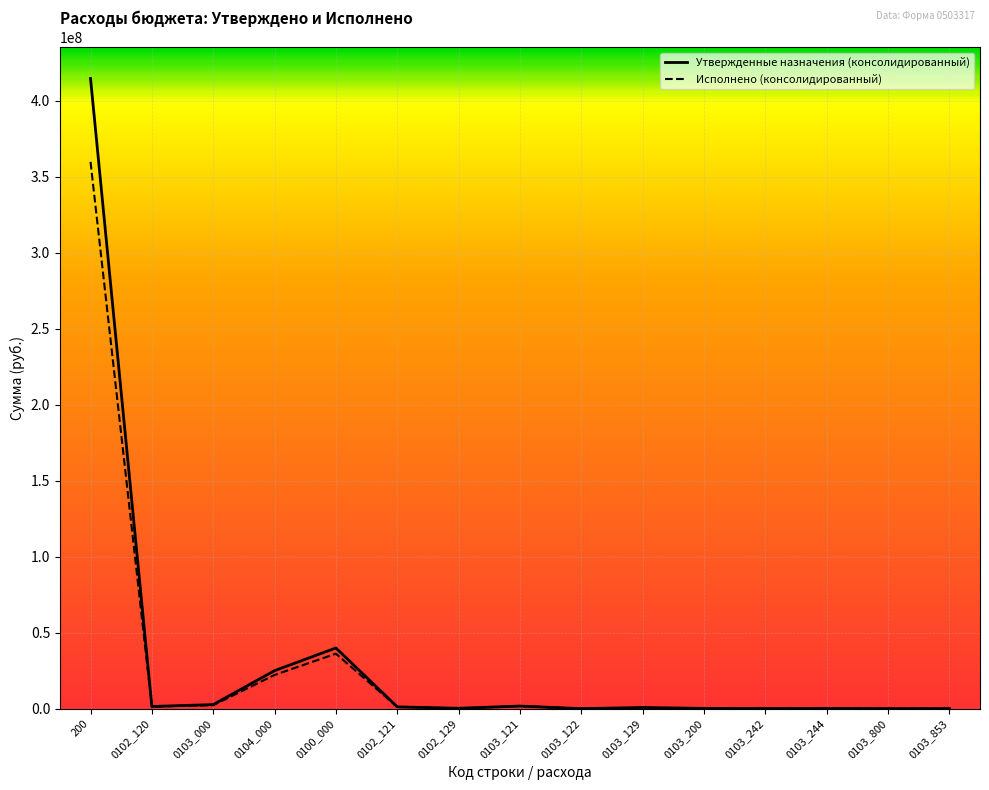

Is it true that Исполнено (консолидированный) equals 359655737.1 at 200?

True